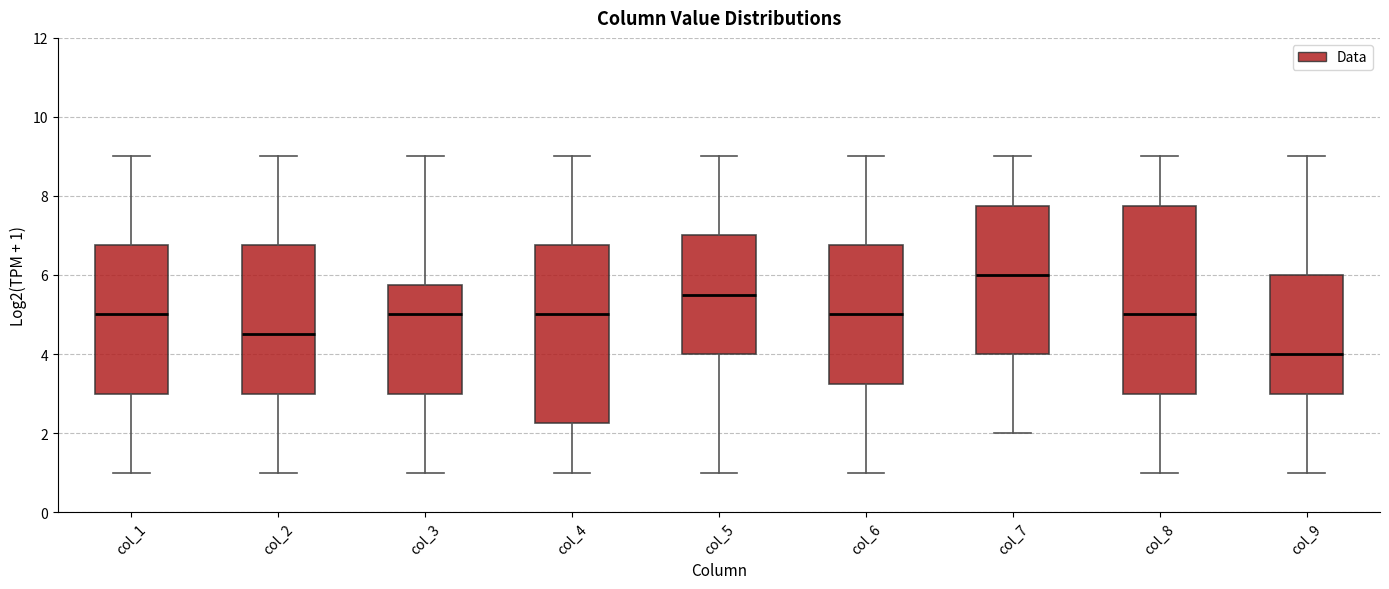

Comparing the boxes themselves (not the whiskers), which one is the tallest?

col_8